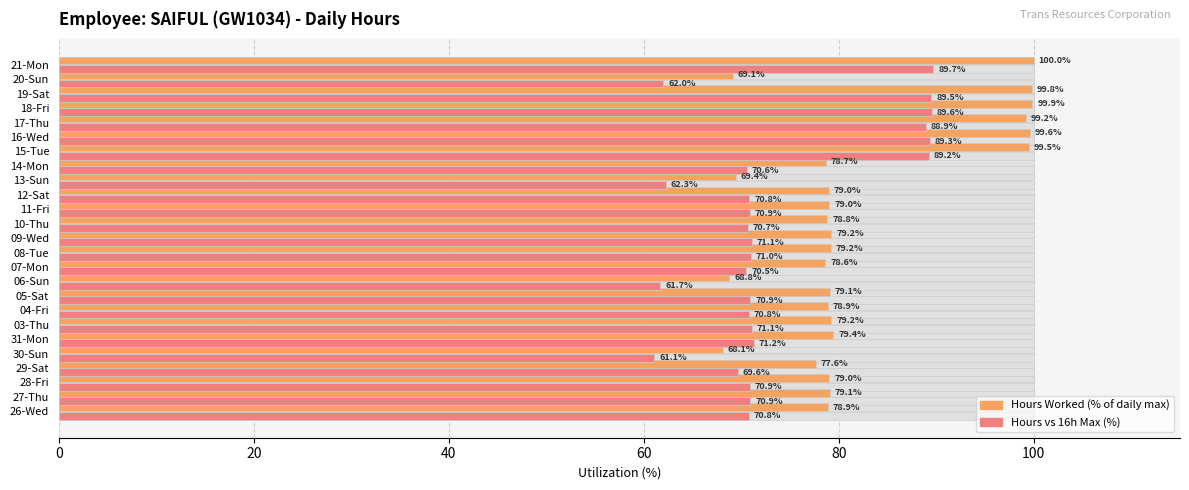

Which series has the largest total across all categories?

Hours Worked (% of daily max)